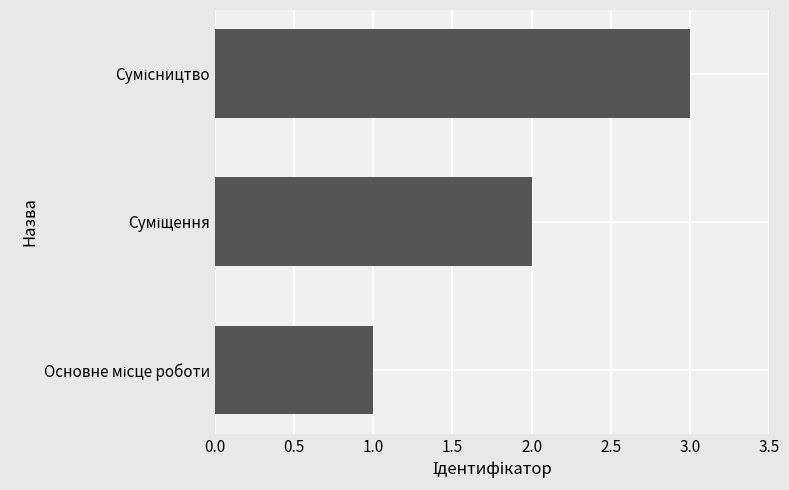

What is the greatest value displayed?

3